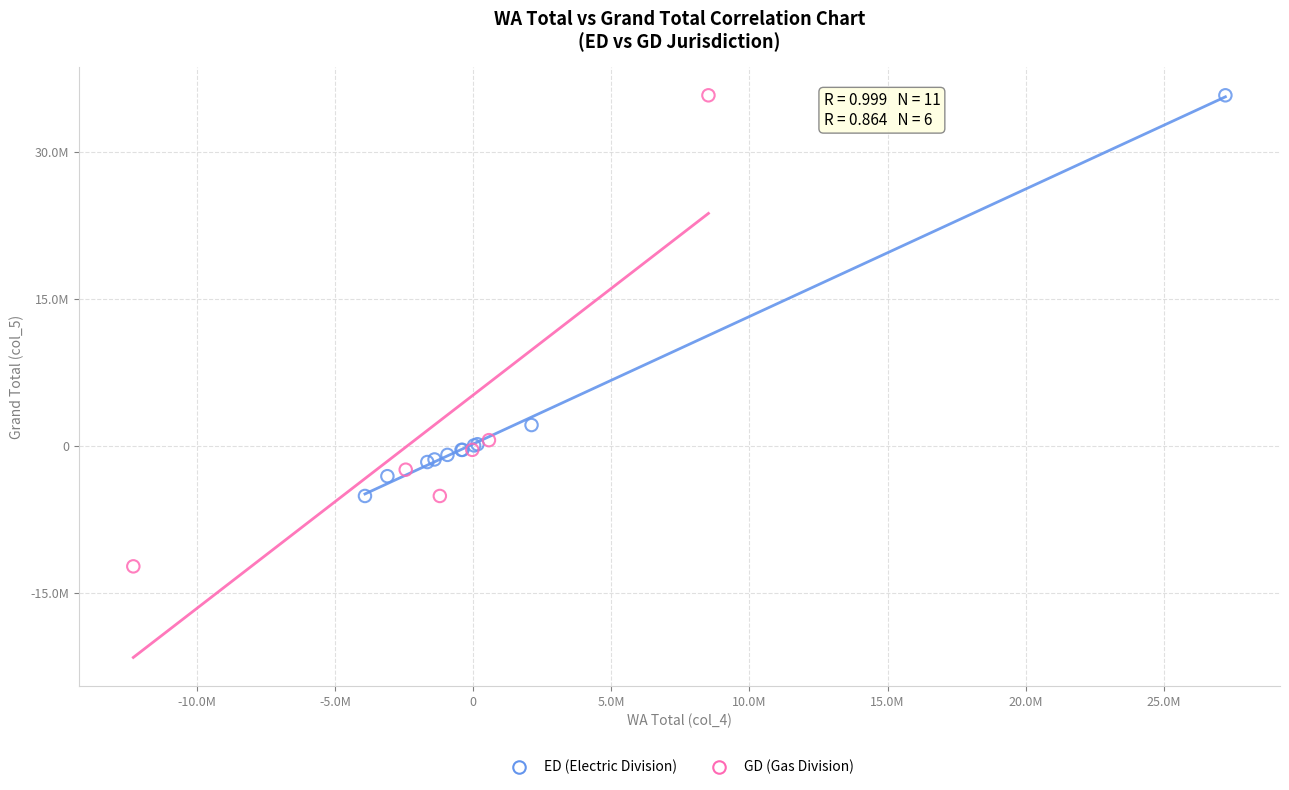

What are all the series names shown in the legend?

ED (Electric Division), GD (Gas Division)